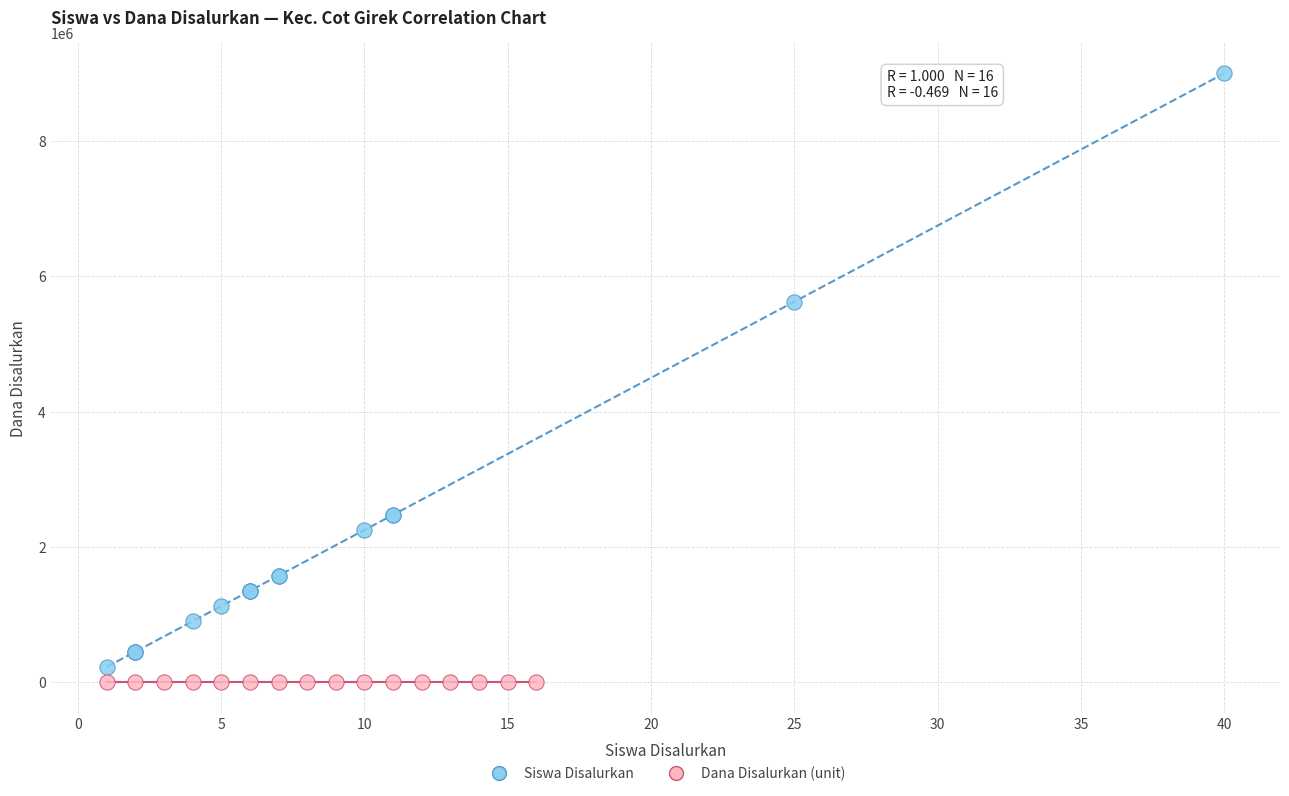

Which series has the widest spread of Y values?

Siswa Disalurkan